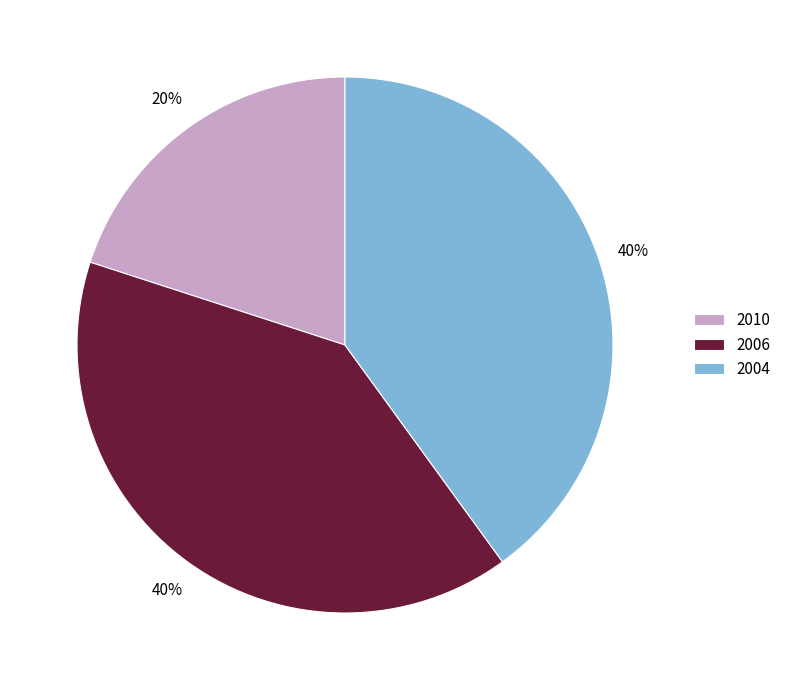

To the nearest percent, what portion does 2006 represent?

40%